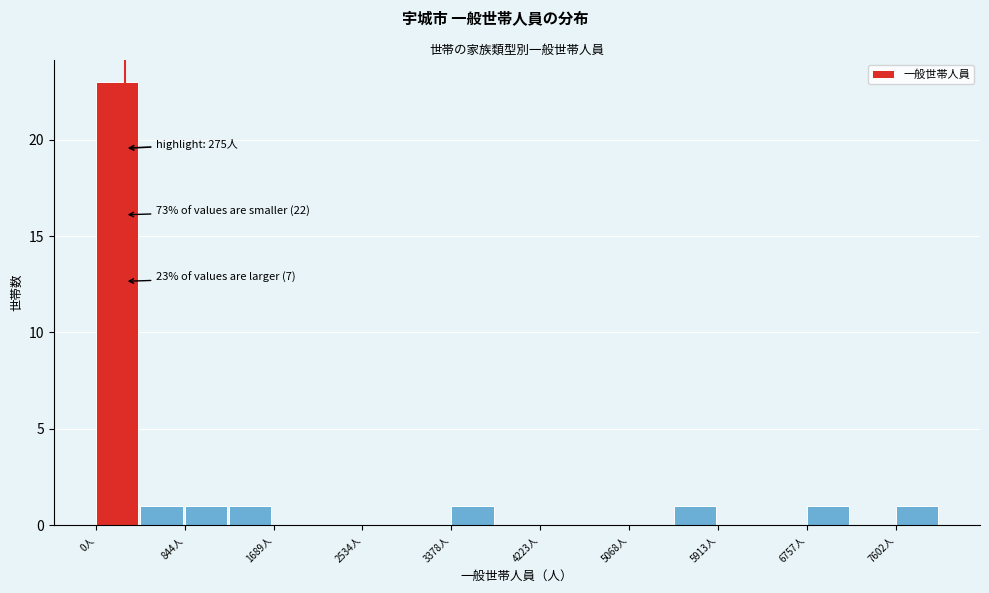

Which range on the x-axis has the tallest bar?

0 to 400